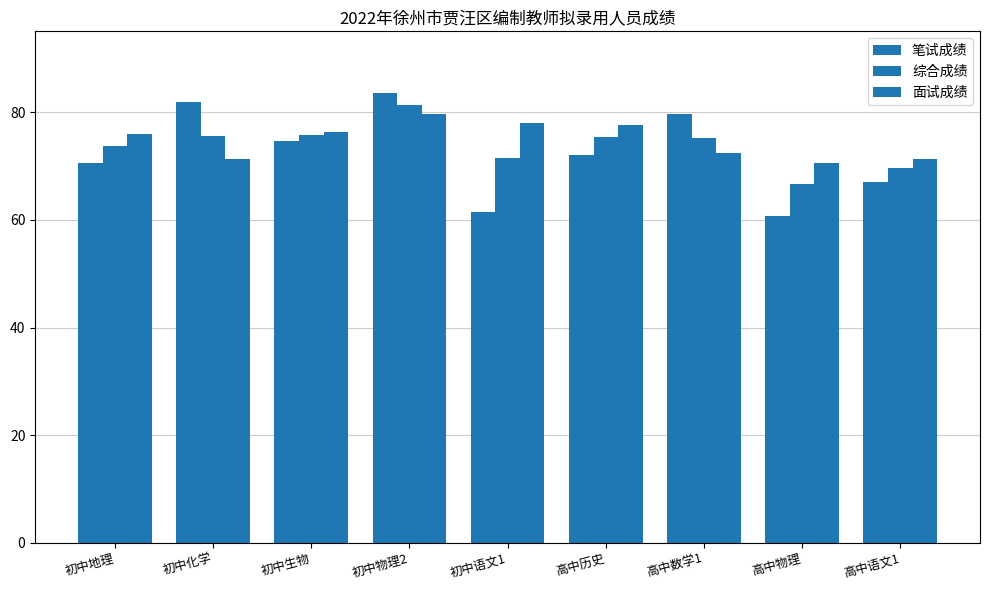

What is the maximum value for 面试成绩?

79.7